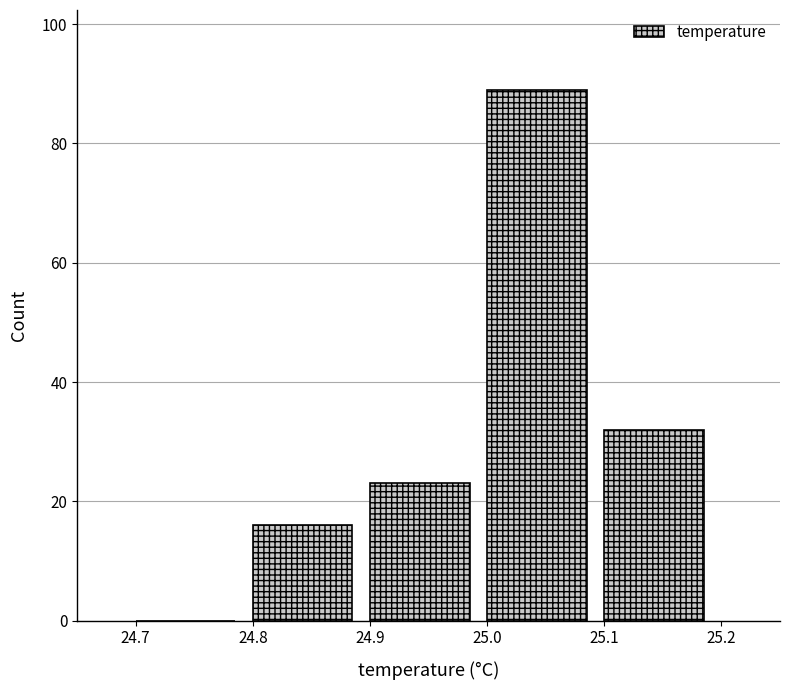

Which range on the x-axis has the tallest bar?

25.0 to 25.1